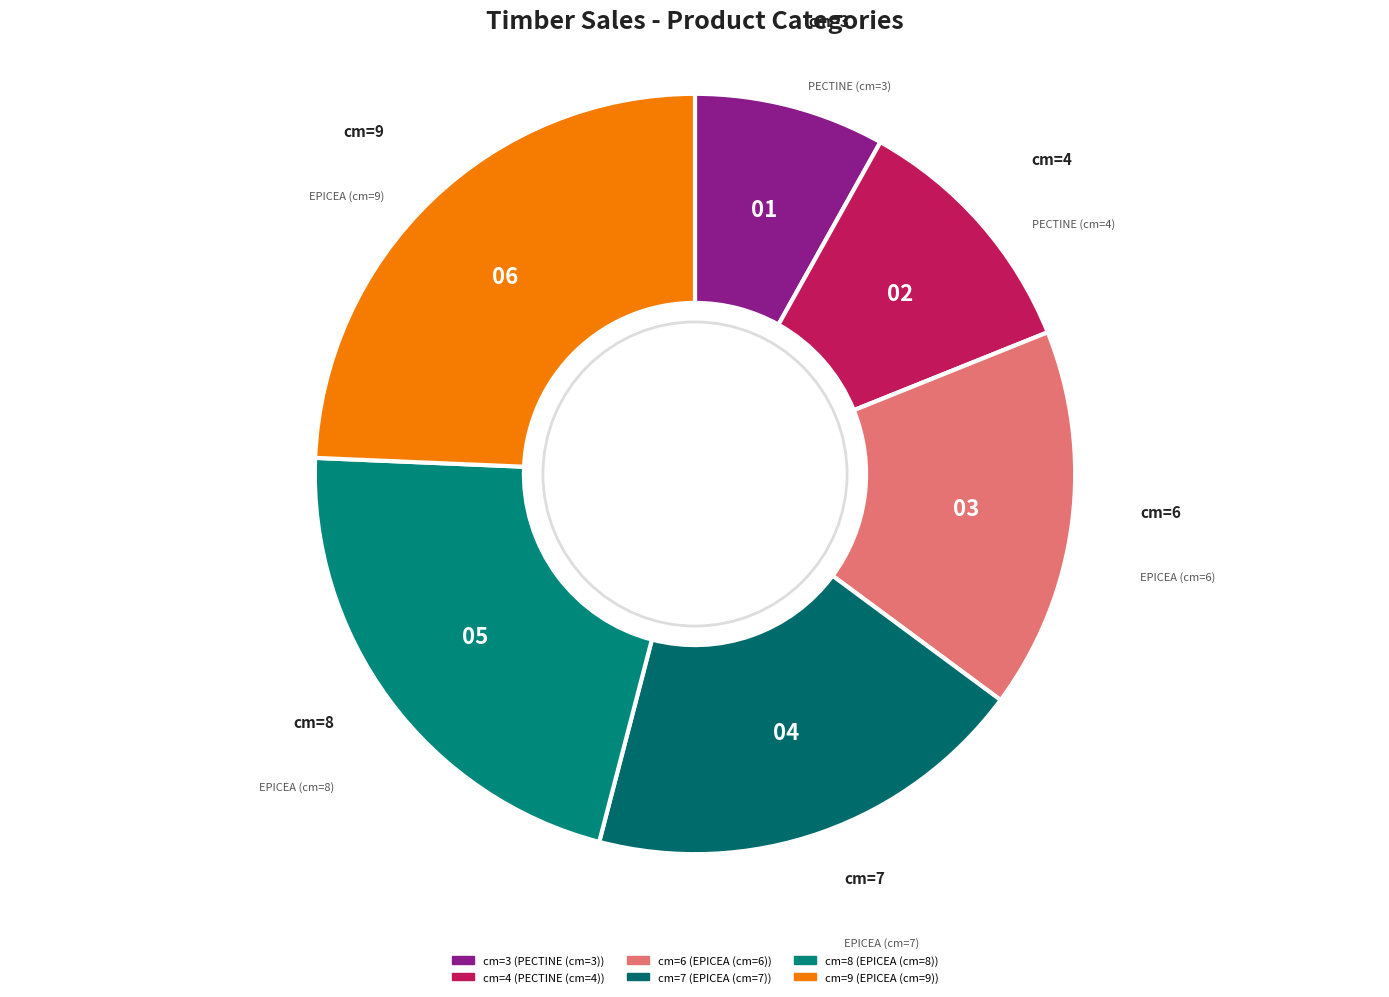

To the nearest percent, what is the average slice percentage?

17%